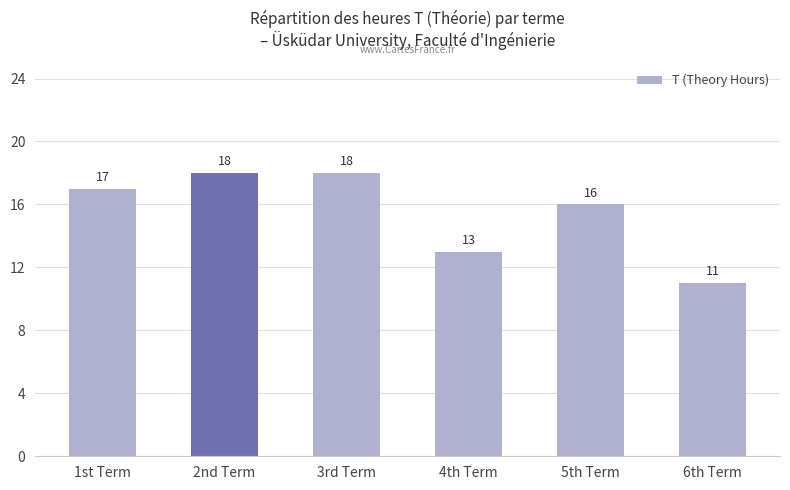

Count the number of data series in this chart.

1